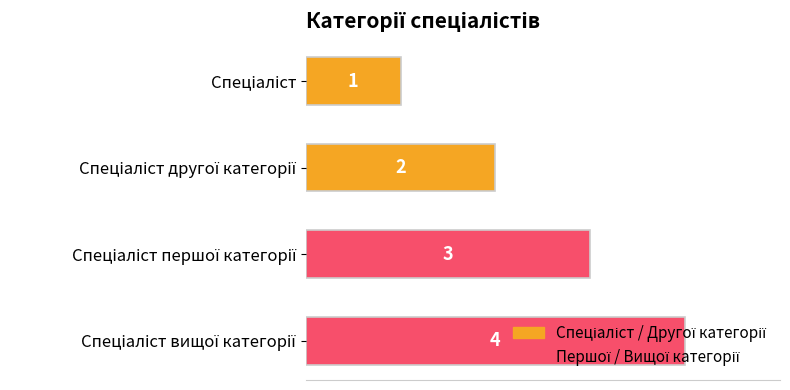

What is the value of the 1st bar from the top?

1